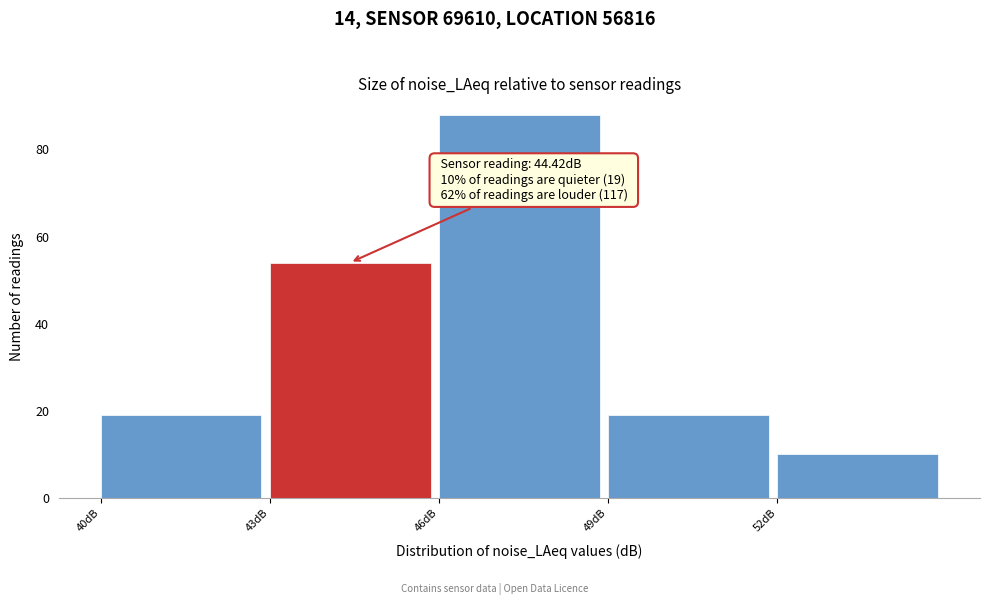

Which range on the x-axis has the tallest bar?

46 to 49